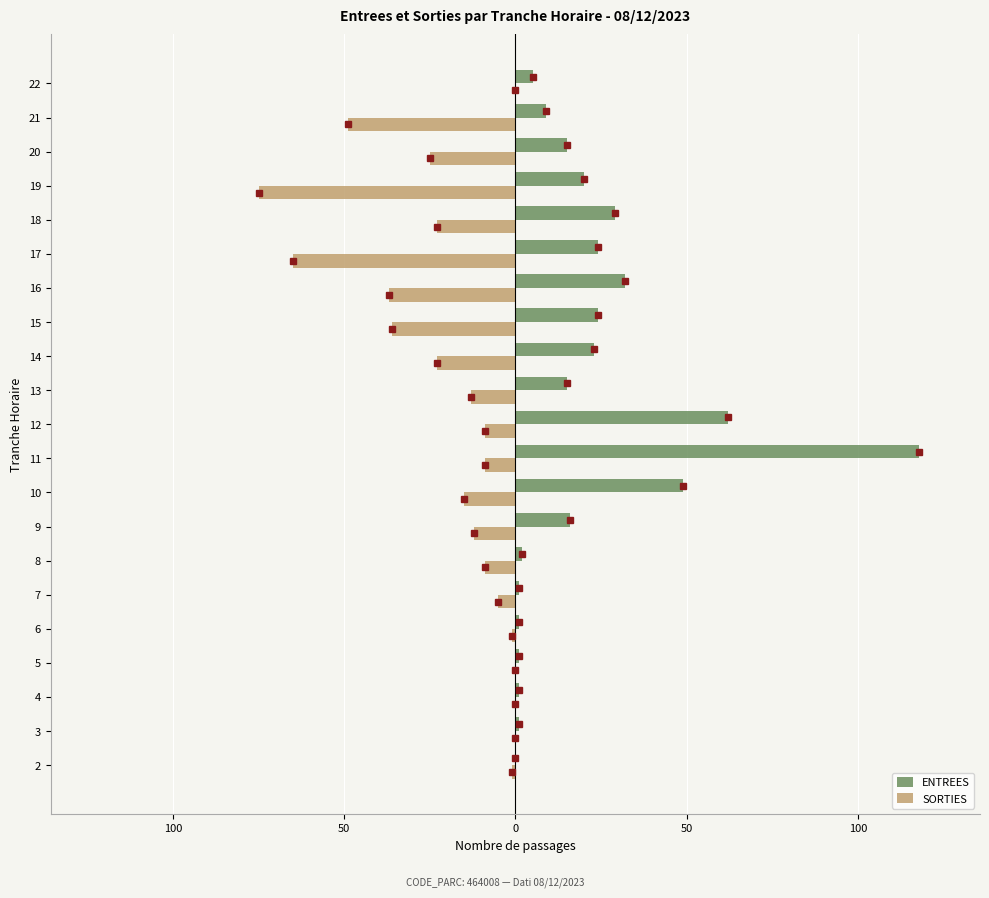

What are all the series names shown in the legend?

ENTREES, SORTIES